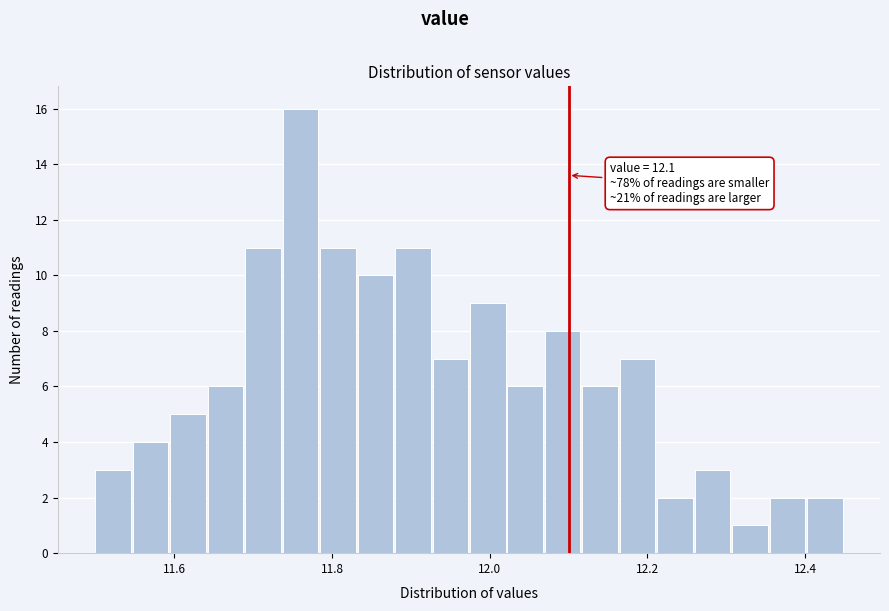

Around what value on the x-axis is the tallest bar? Give the approximate position of its centre, as read against the axis.

11.76